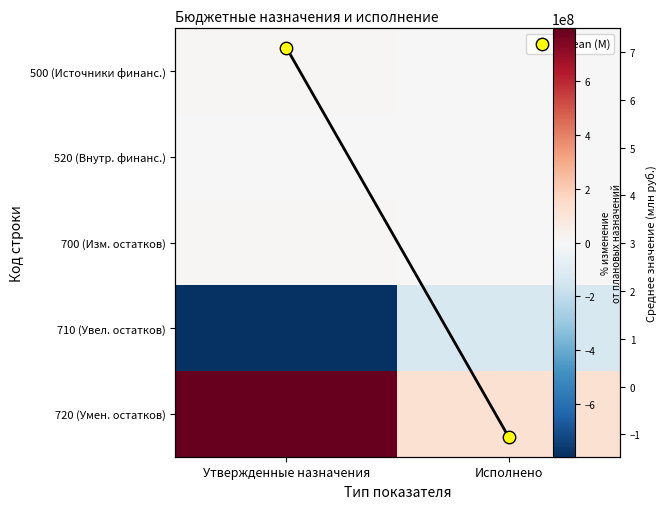

Count the number of data series in this chart.

6